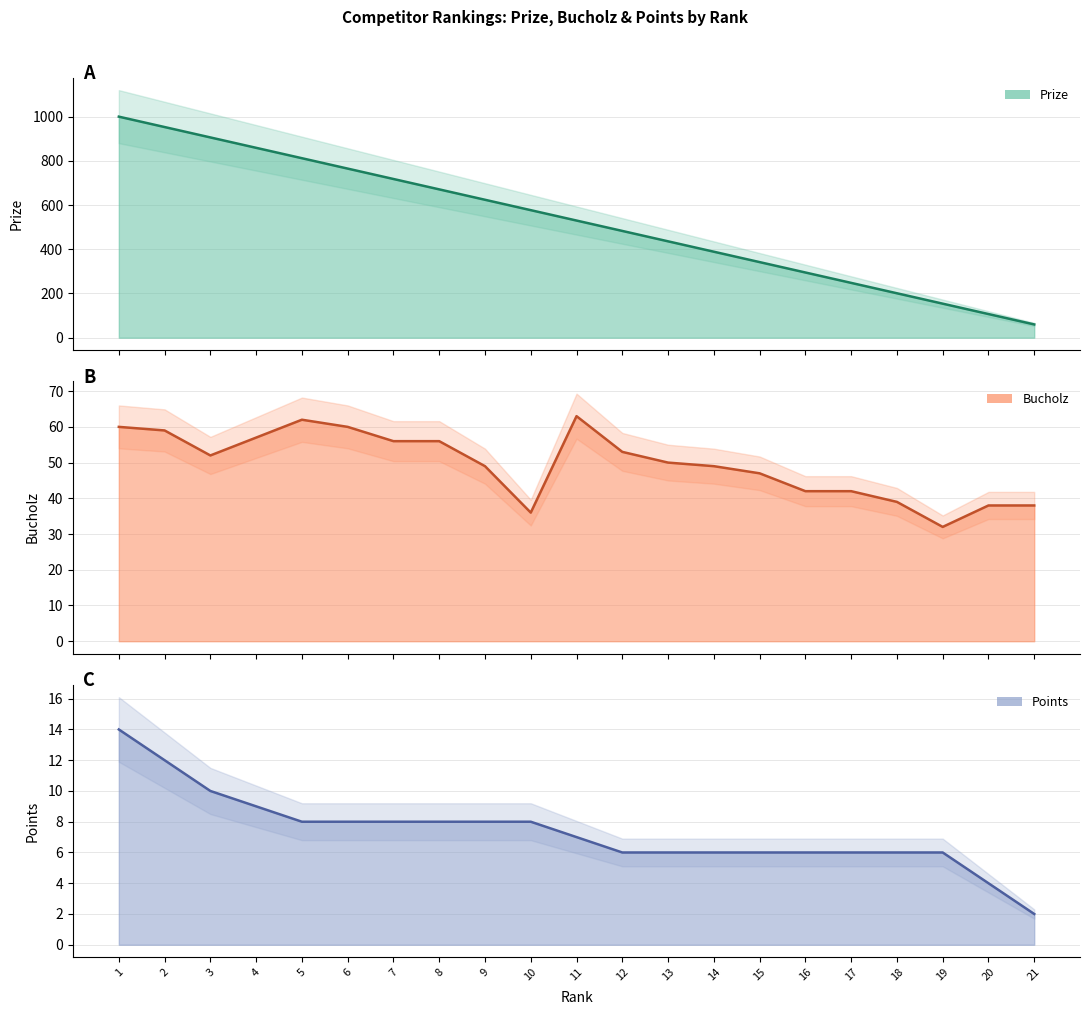

What is the value of the Points point at the 9th from the left?

8